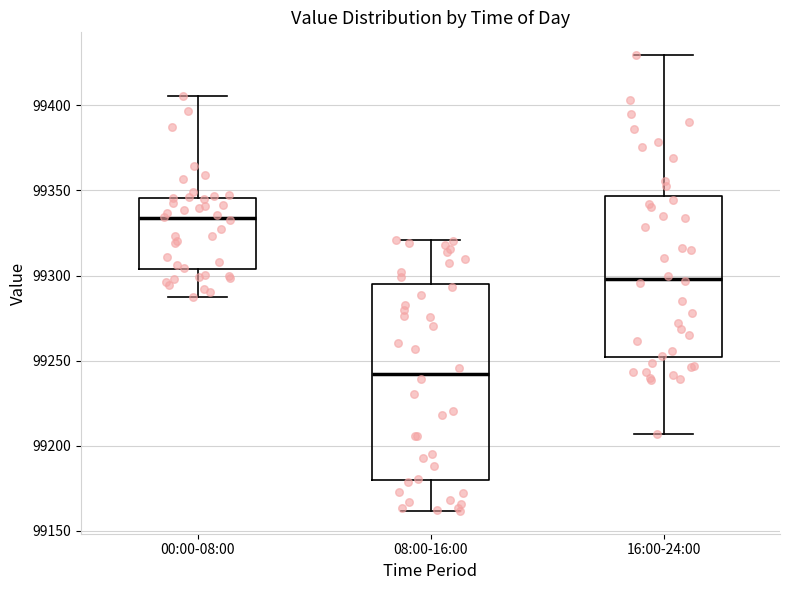

Reading left to right, read every box against the y-axis: the position of its median line, the range the box covers, and the ends of its whiskers. The values are not printed on the chart, so give them approximately, as read against the axis.

00:00-08:00: median 99335, box 99305 to 99345, whiskers 99285 to 99405
08:00-16:00: median 99240, box 99180 to 99295, whiskers 99160 to 99320
16:00-24:00: median 99300, box 99250 to 99345, whiskers 99205 to 99430